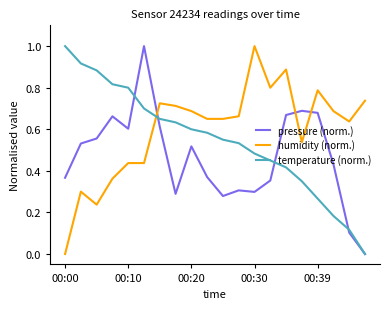

How many lines are shown in the chart?

3